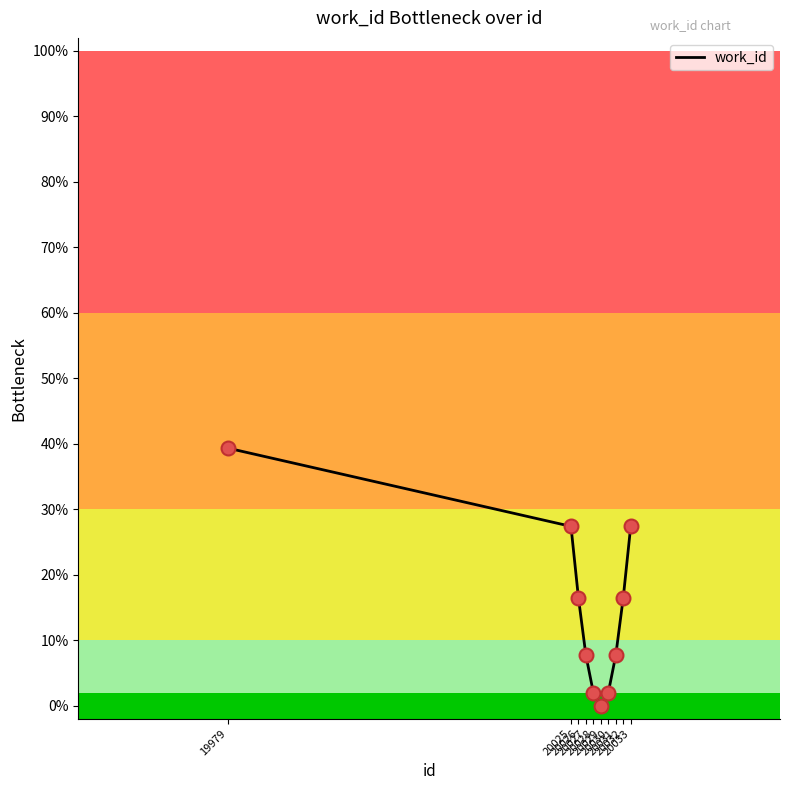

Between 20025 and 20031, which is larger?

20025